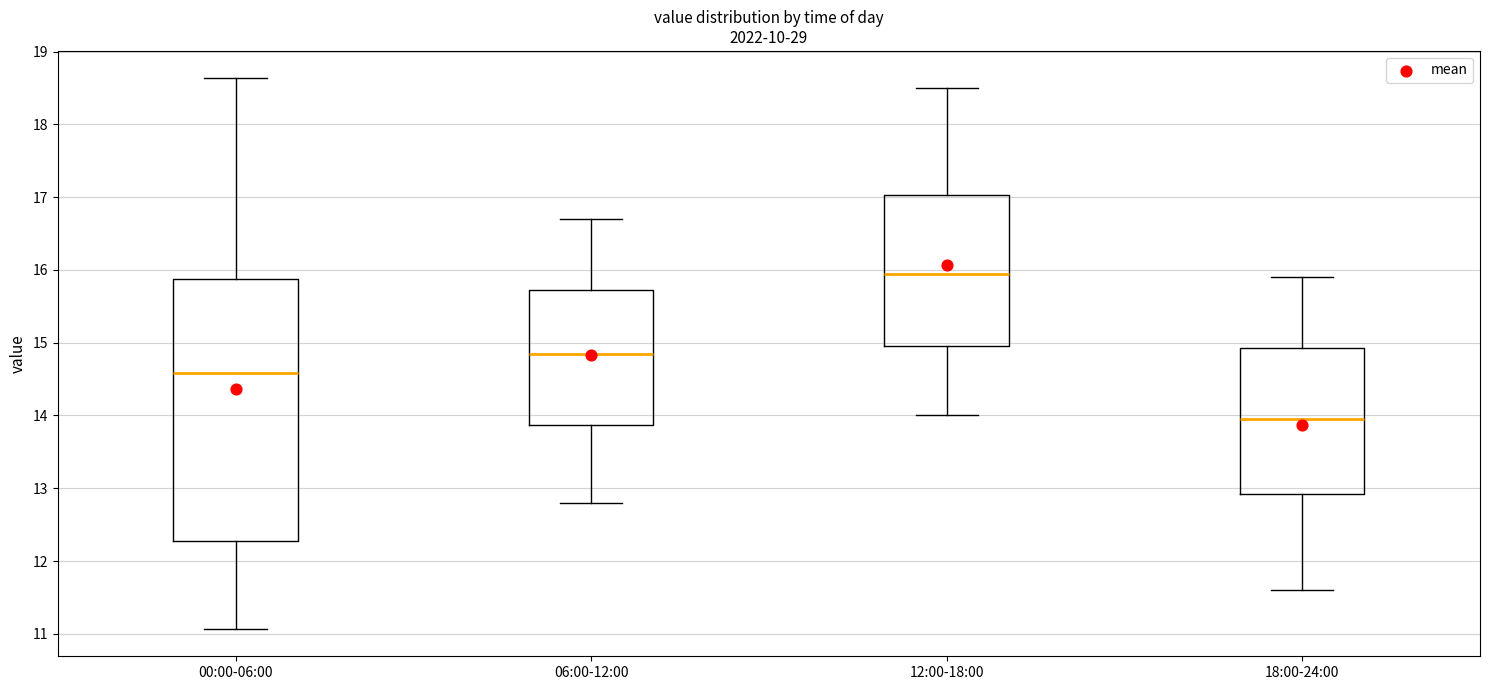

Comparing the boxes themselves (not the whiskers), which one is the tallest?

00:00-06:00